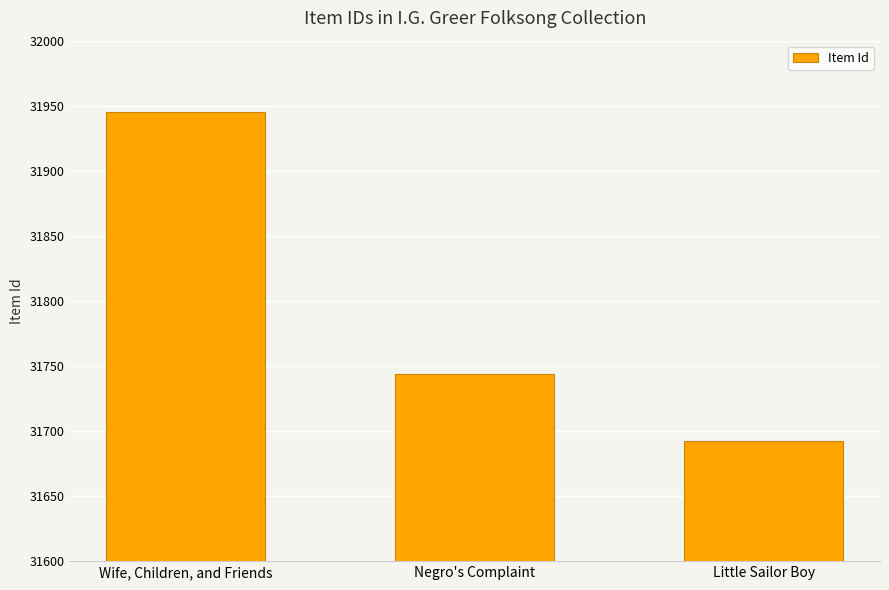

True or false: the data shows 31692 at Little Sailor Boy.

True